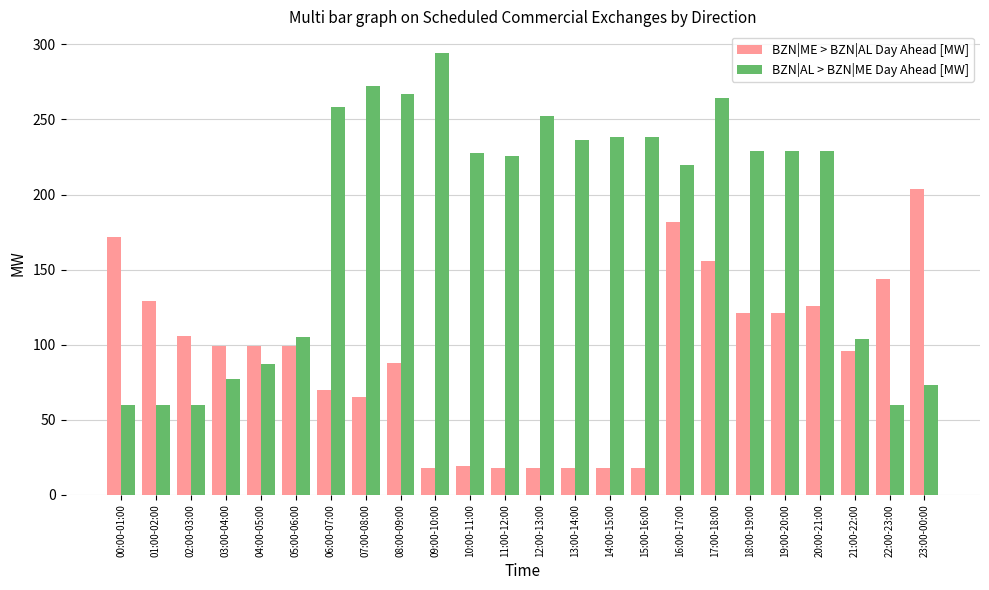

Rank the series by their maximum value, from lowest to highest.

BZN|ME > BZN|AL Day Ahead [MW], BZN|AL > BZN|ME Day Ahead [MW]